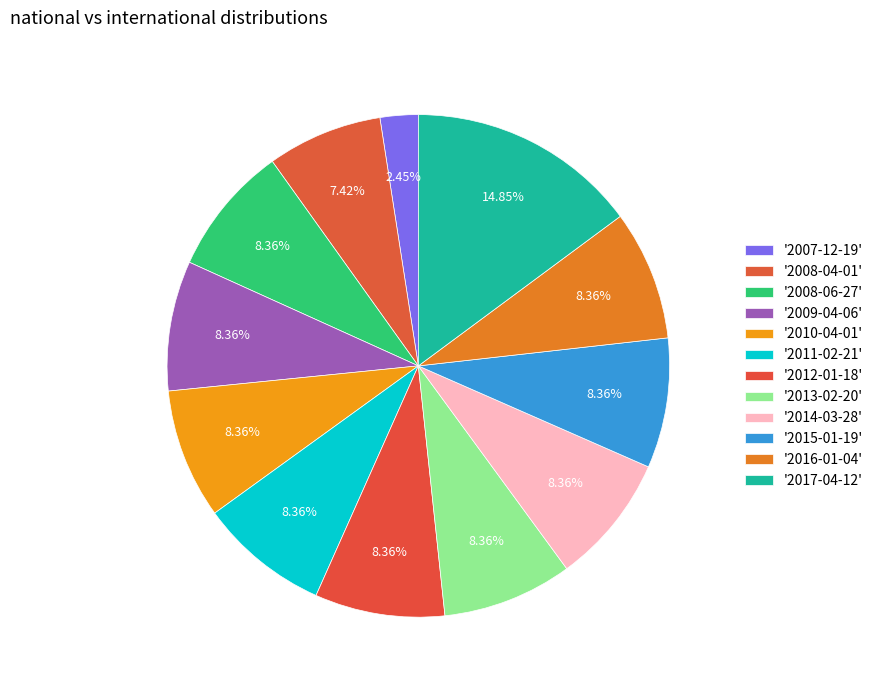

Count the number of slices in the pie.

12